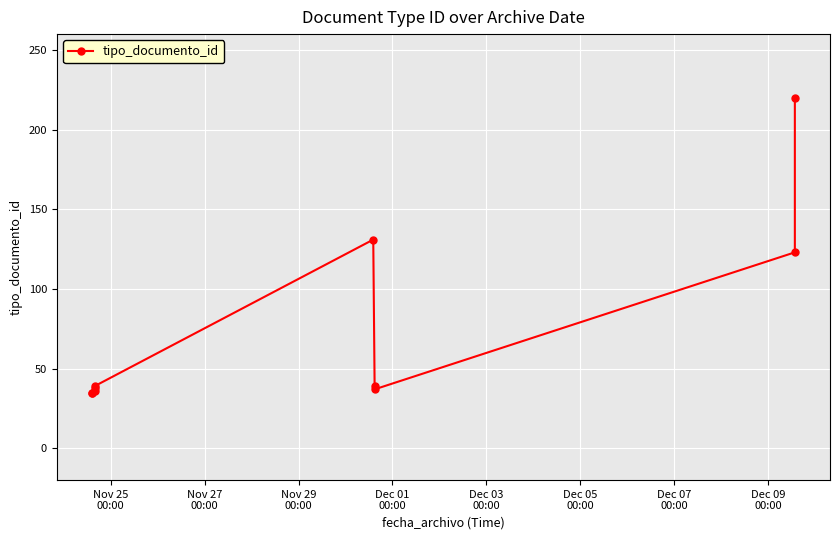

What is the smallest value displayed?

35